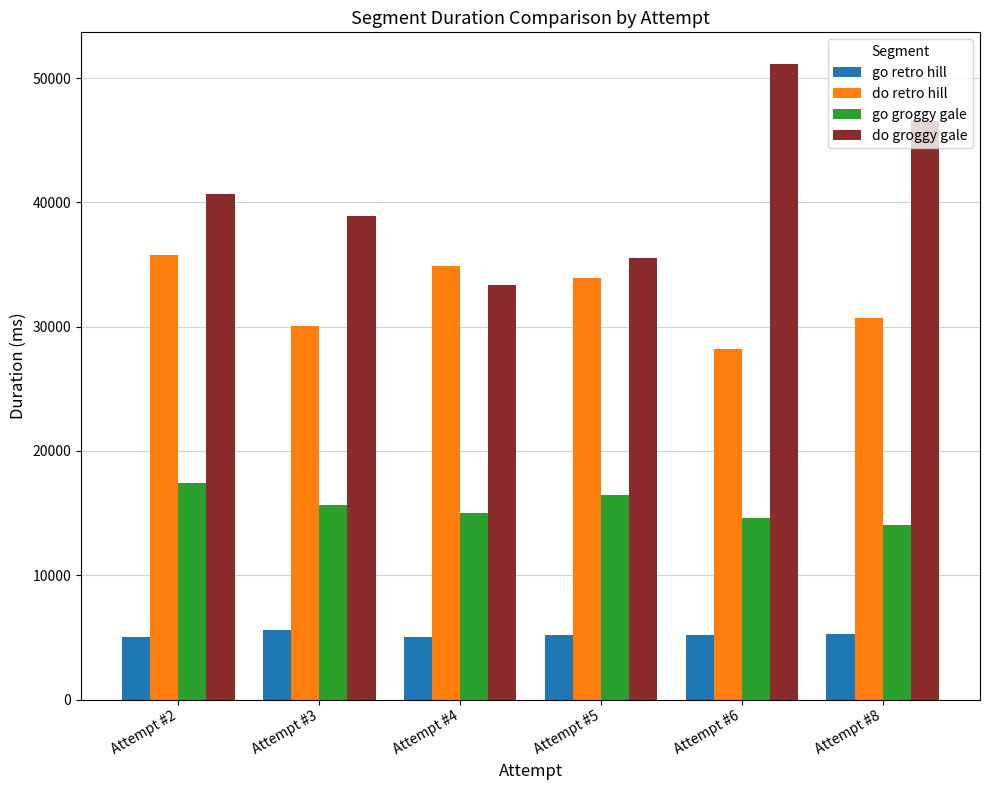

List the series in order of their peak value, lowest first.

go retro hill, go groggy gale, do retro hill, do groggy gale